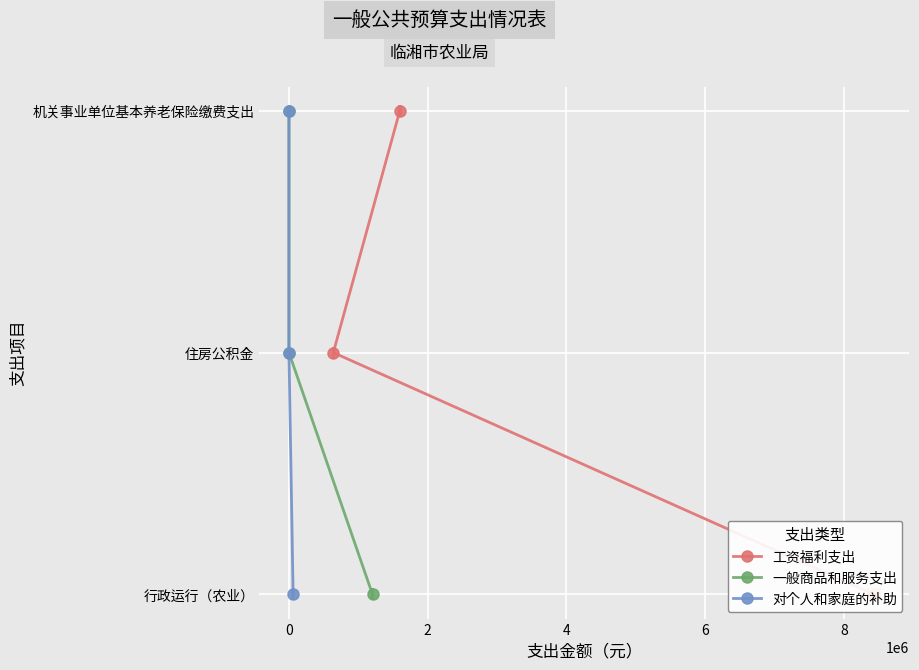

Count the number of categories in the chart.

3